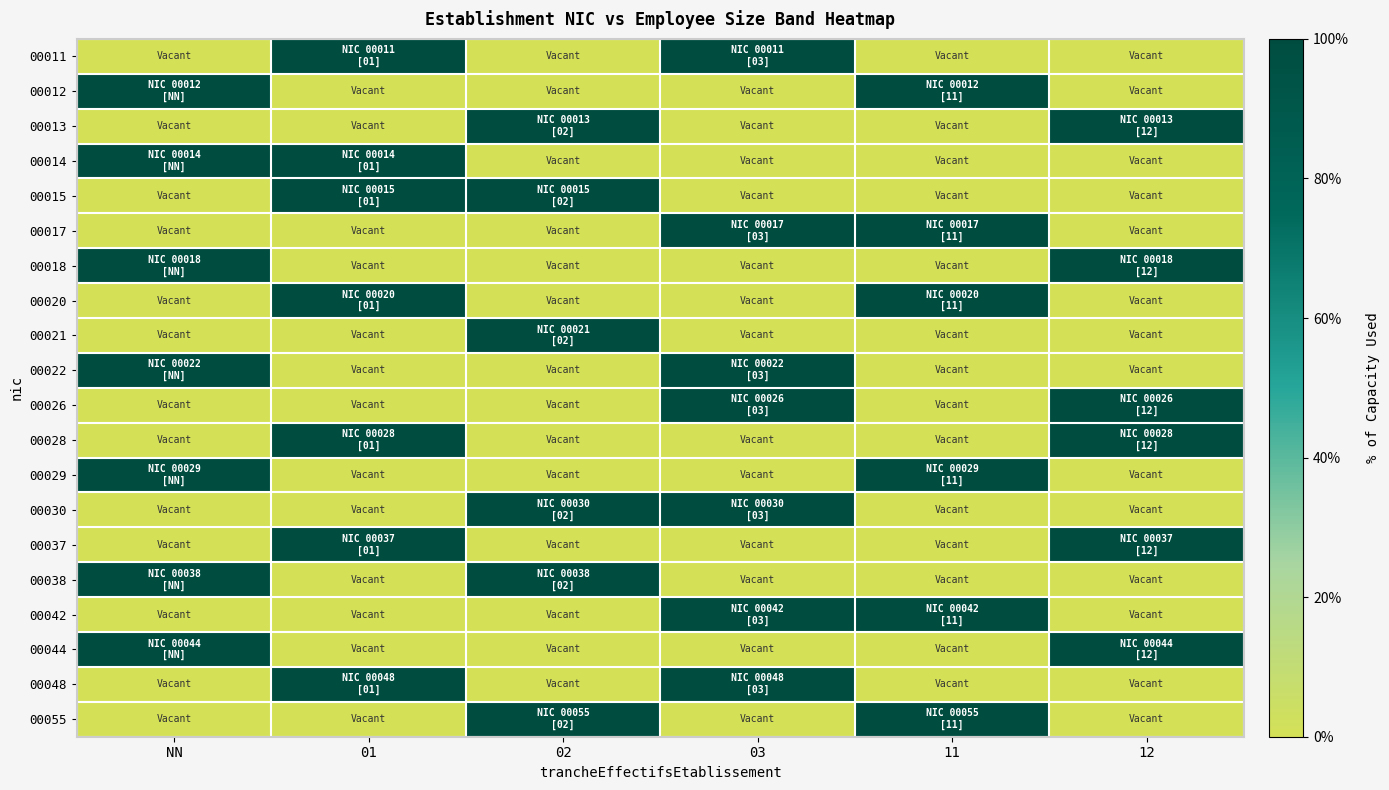

At which category is the sum across all series the highest?

NN